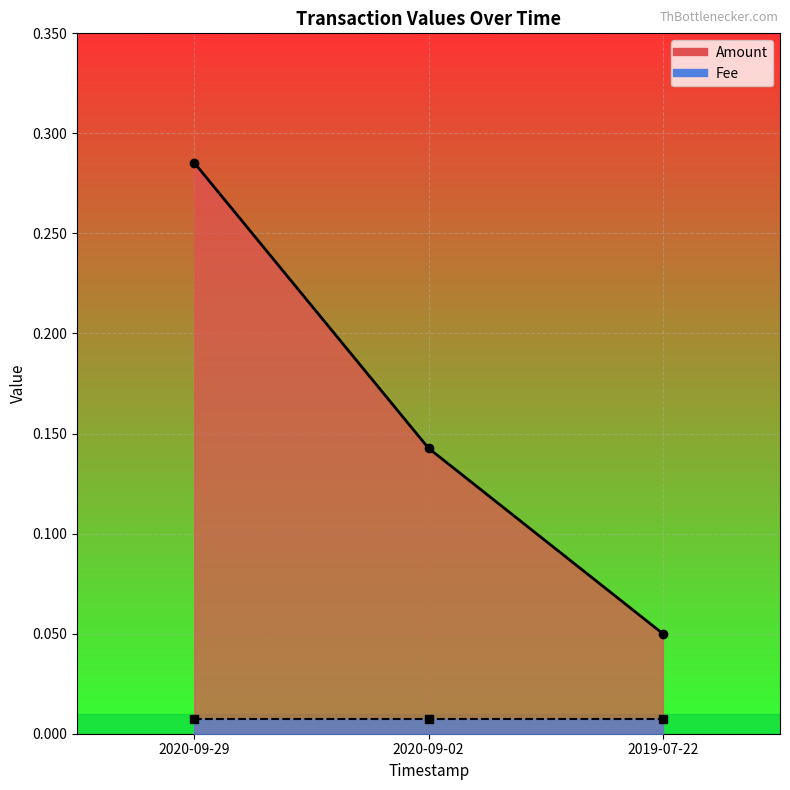

Reading left to right, what are all the values shown in this chart?

2020-09-29=0.3	2020-09-02=0.1	2019-07-22=0.1